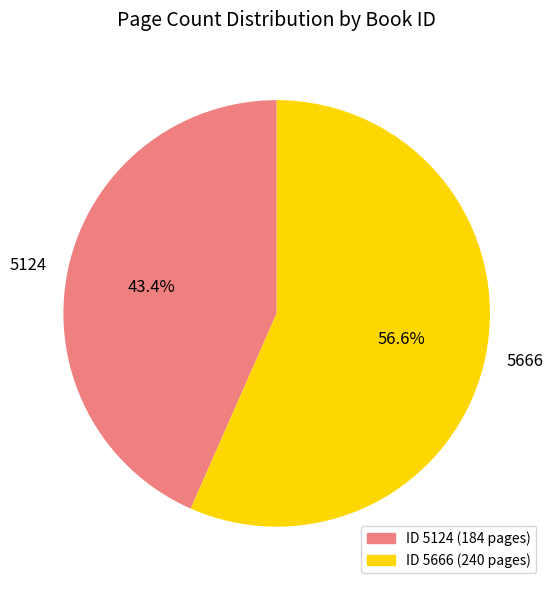

What percentage is the 5124 slice, to the nearest percent?

43%